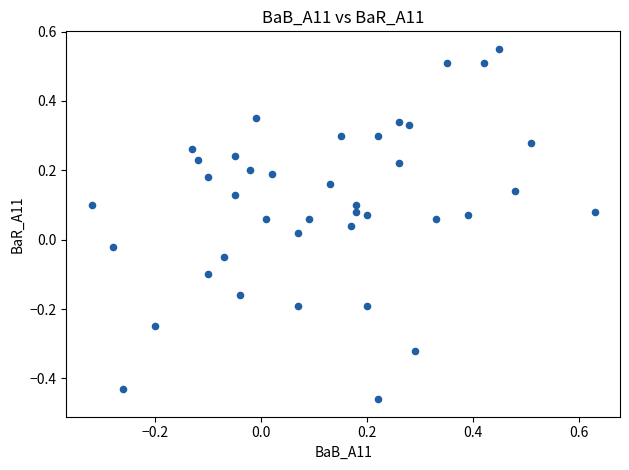

What is the range of X values (max minus min)?

0.9